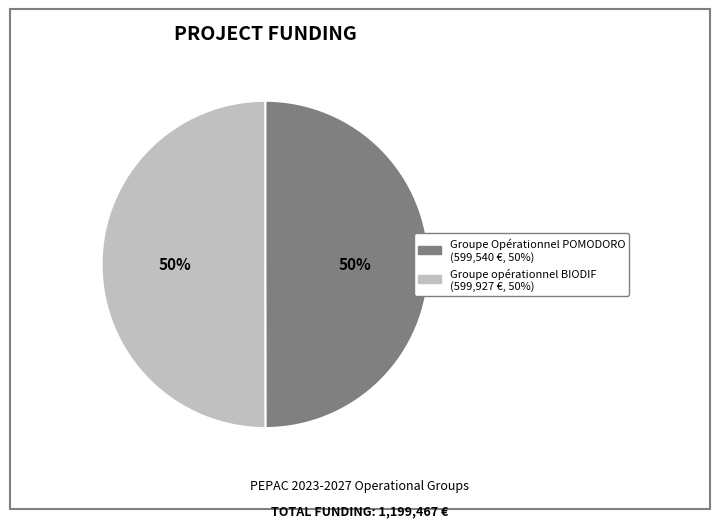

How many segments does this pie chart have?

2